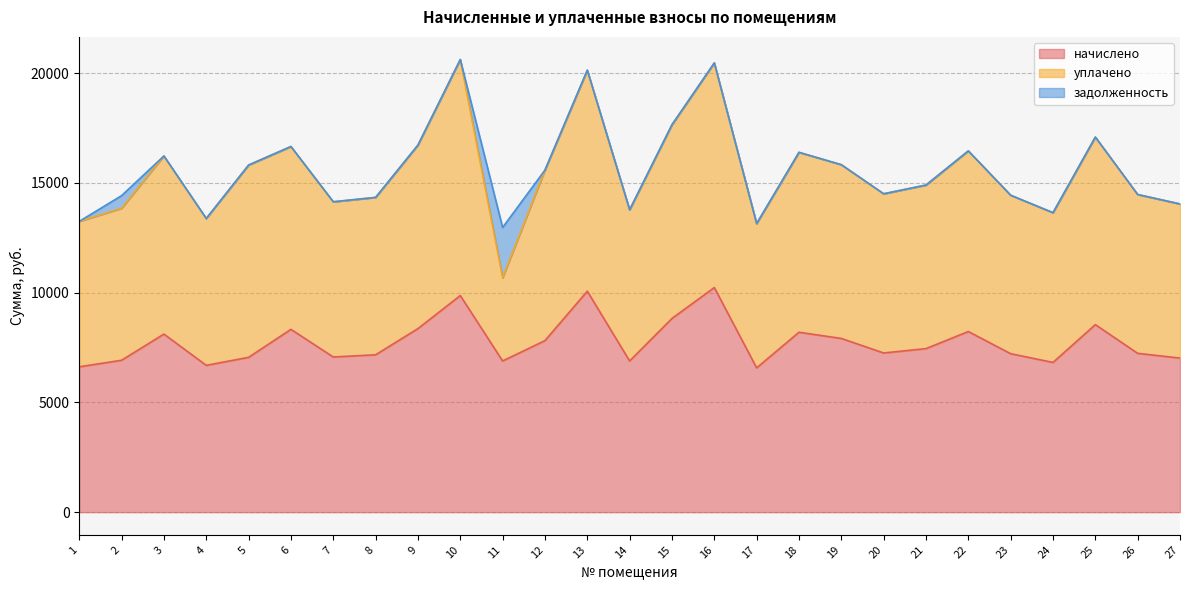

Is the value of уплачено at 21 greater than the value of задолженность at 5?

Yes